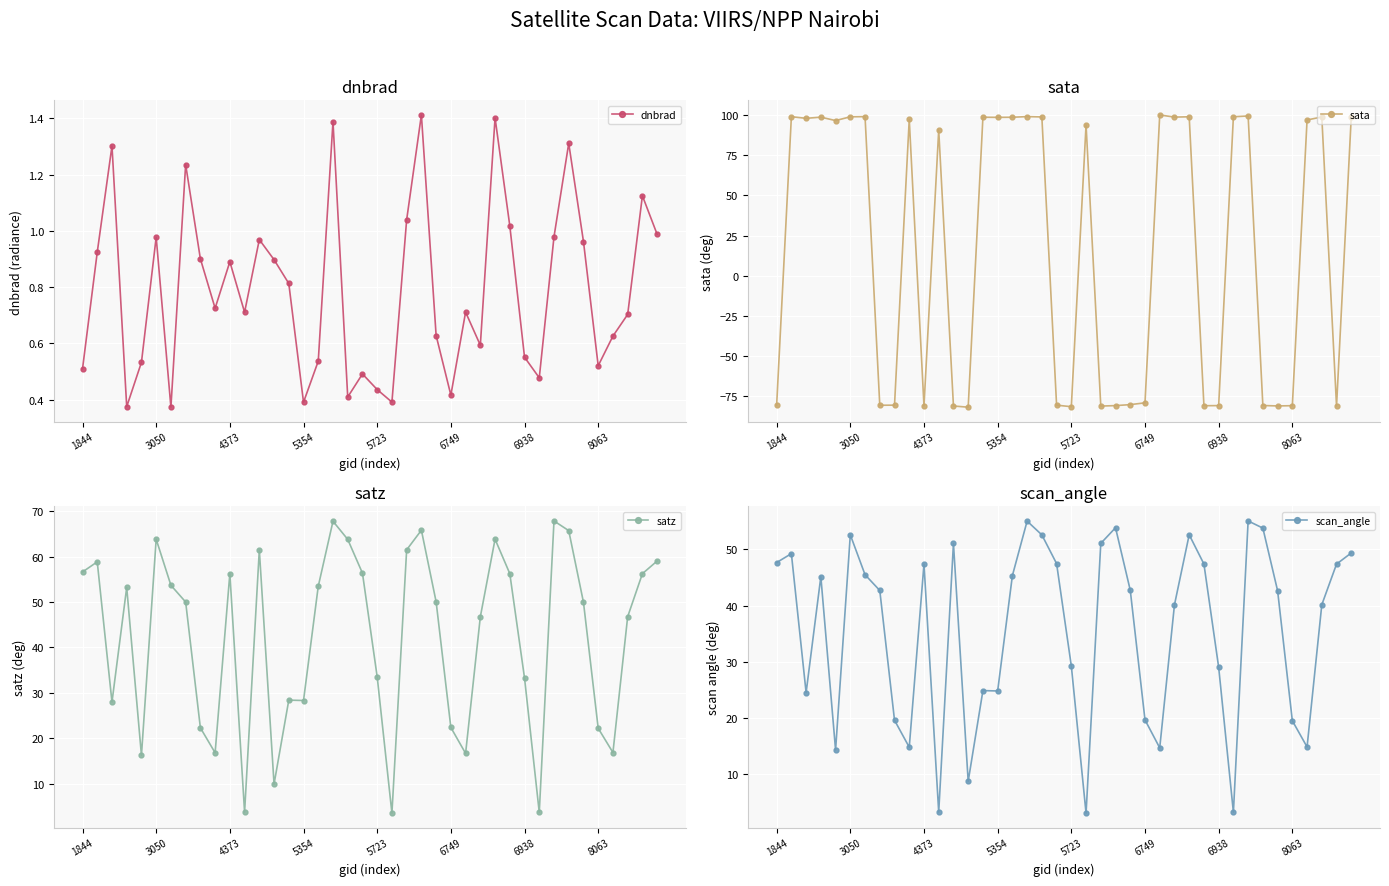

The value of dnbrad at 5354 is 0.2. True or false?

False